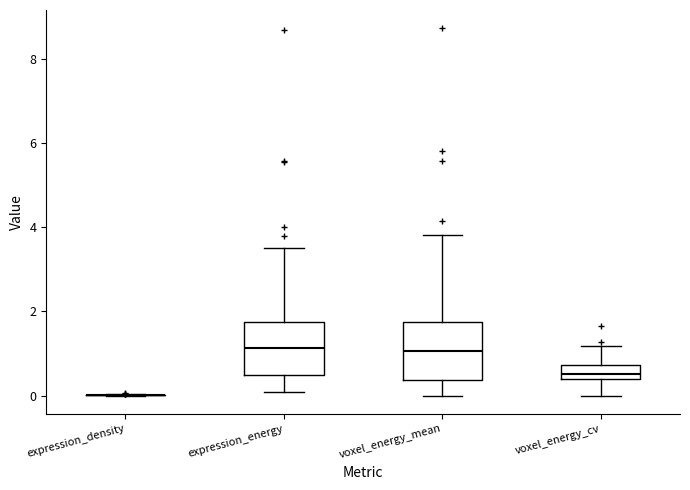

Reading left to right, read every box against the y-axis: the position of its median line, the range the box covers, and the ends of its whiskers. The values are not printed on the chart, so give them approximately, as read against the axis.

expression_density: box collapsed to a line at 0.0, whiskers 0.0 to 0.0
expression_energy: median 1.2, box 0.4 to 1.8, whiskers 0.0 to 3.6
voxel_energy_mean: median 1.0, box 0.4 to 1.8, whiskers 0.0 to 3.8
voxel_energy_cv: median 0.6, box 0.4 to 0.8, whiskers 0.0 to 1.2